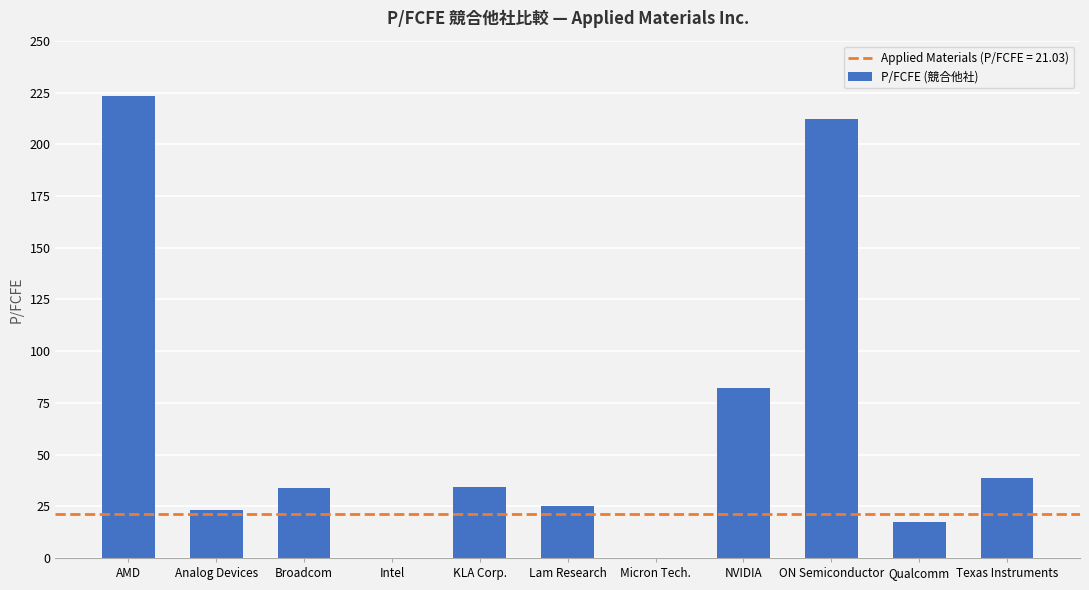

What is the change in value from KLA Corp. to NVIDIA?

+47.8